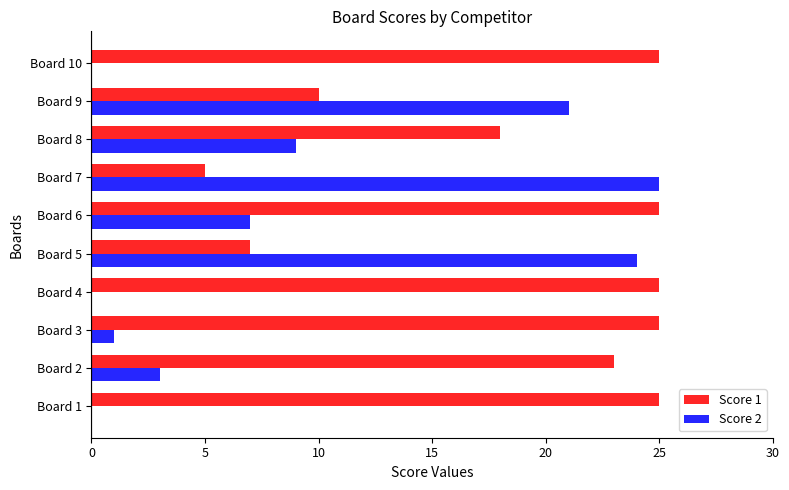

What is the total value across all series at Board 2?

26